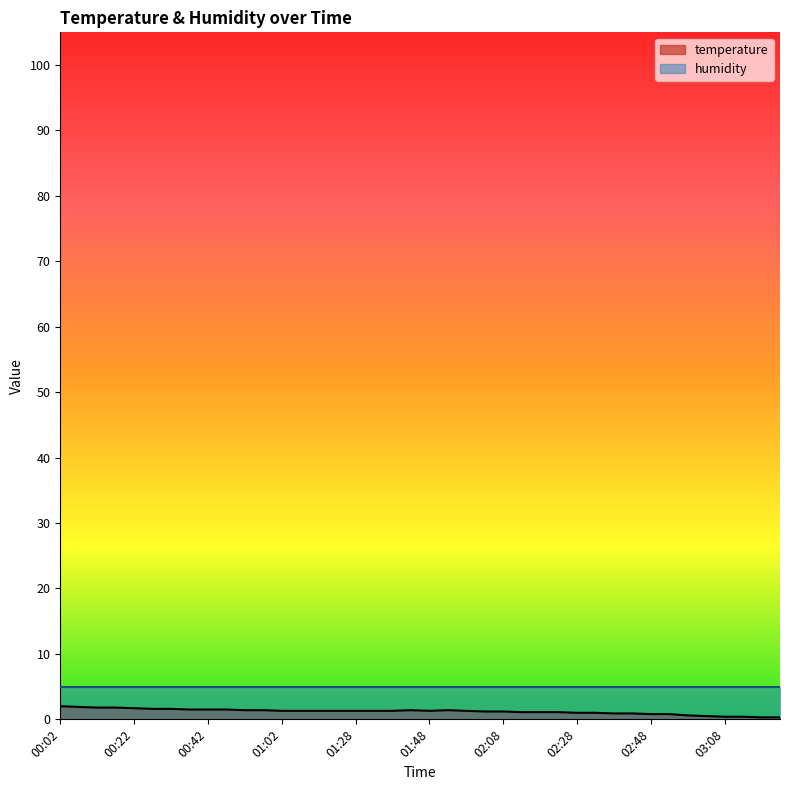

Reading left to right, extract all data points from this chart.

2.0	1.9	1.8	1.8	1.7	1.6	1.6	1.5	1.5	1.5	1.4	1.4	1.3	1.3	1.3	1.3	1.3	1.3	1.3	1.4	1.3	1.4	1.3	1.2	1.2	1.1	1.1	1.1	1.0	1.0	0.9	0.9	0.8	0.8	0.6	0.5	0.4	0.4	0.3	0.3